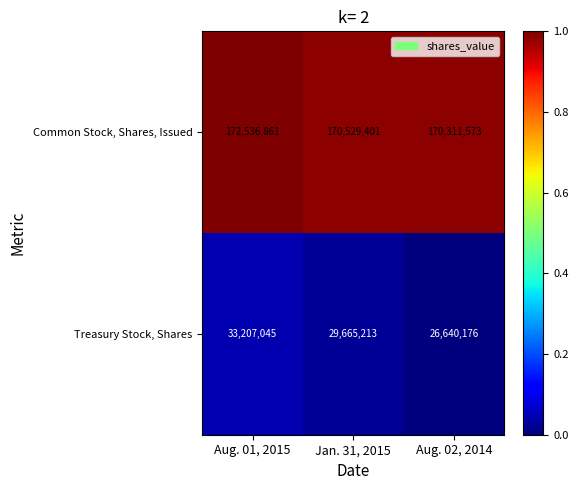

Is it true that Common Stock, Shares, Issued equals 289135328 at Aug. 02, 2014?

False